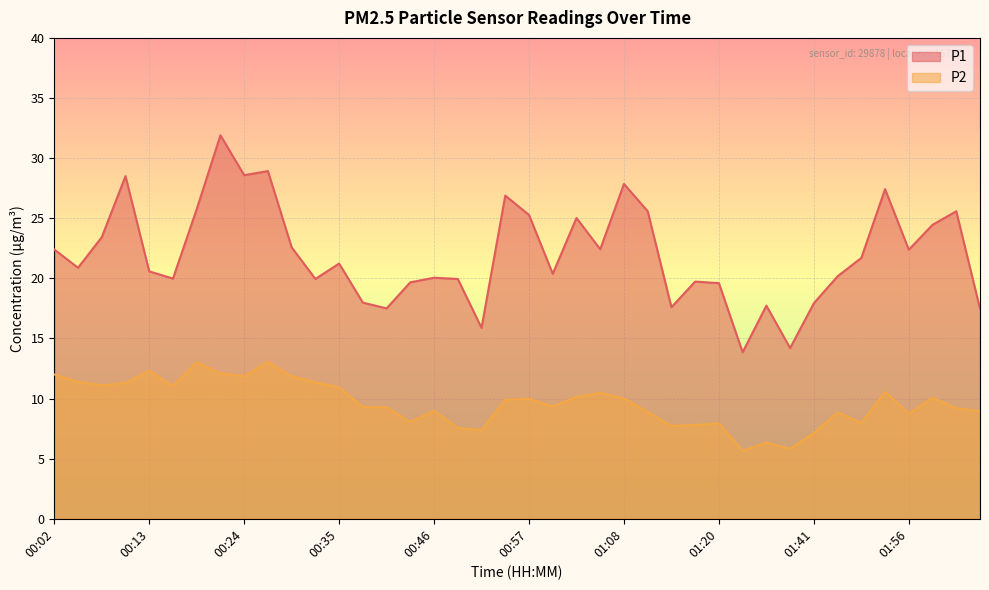

At which category is the sum across all series the highest?

00:21